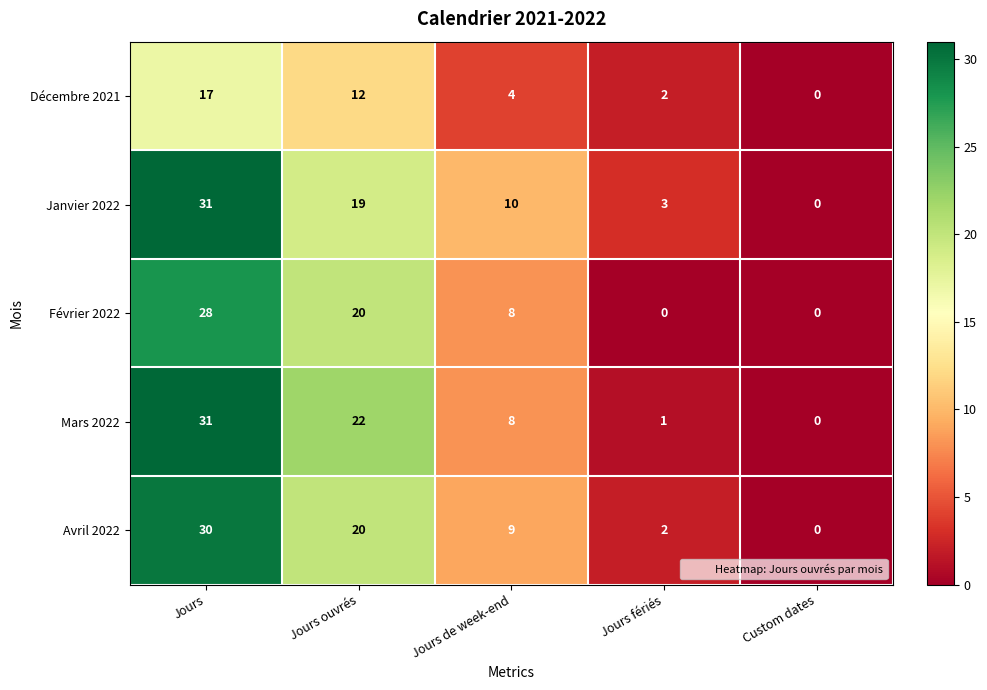

Reading left to right, extract all data points from this chart.

Décembre 2021: Jours=17	Jours ouvrés=12	Jours de week-end=4	Jours fériés=2	Custom dates=0
Janvier 2022: Jours=31	Jours ouvrés=19	Jours de week-end=10	Jours fériés=3	Custom dates=0
Février 2022: Jours=28	Jours ouvrés=20	Jours de week-end=8	Jours fériés=0	Custom dates=0
Mars 2022: Jours=31	Jours ouvrés=22	Jours de week-end=8	Jours fériés=1	Custom dates=0
Avril 2022: Jours=30	Jours ouvrés=20	Jours de week-end=9	Jours fériés=2	Custom dates=0